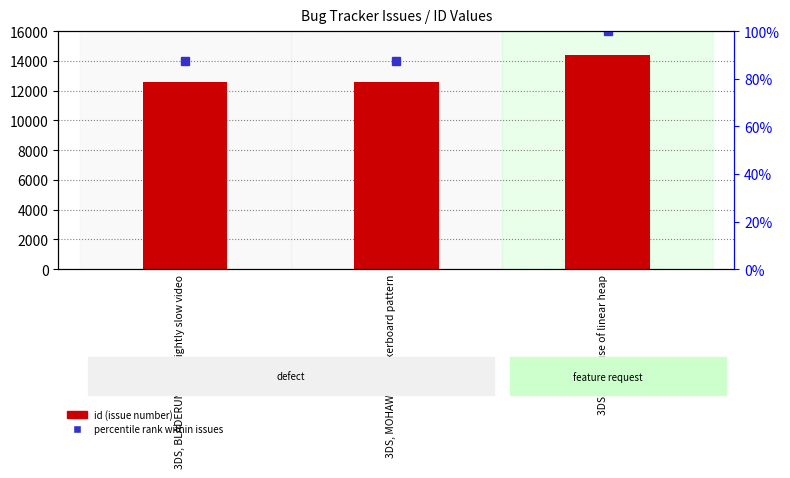

Is the value of id (issue number) at 3DS: make use of linear heap greater than the value of percentile rank within issues at 3DS, BLADERUNNER: Slightly slow video?

Yes